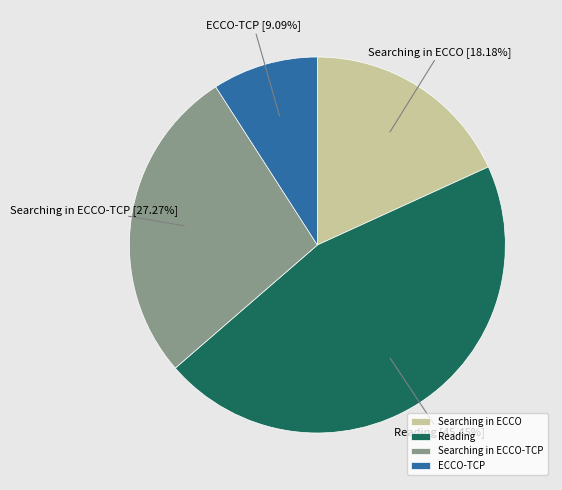

What is the ratio of the value at Searching in ECCO-TCP to the value at Searching in ECCO?

1.5